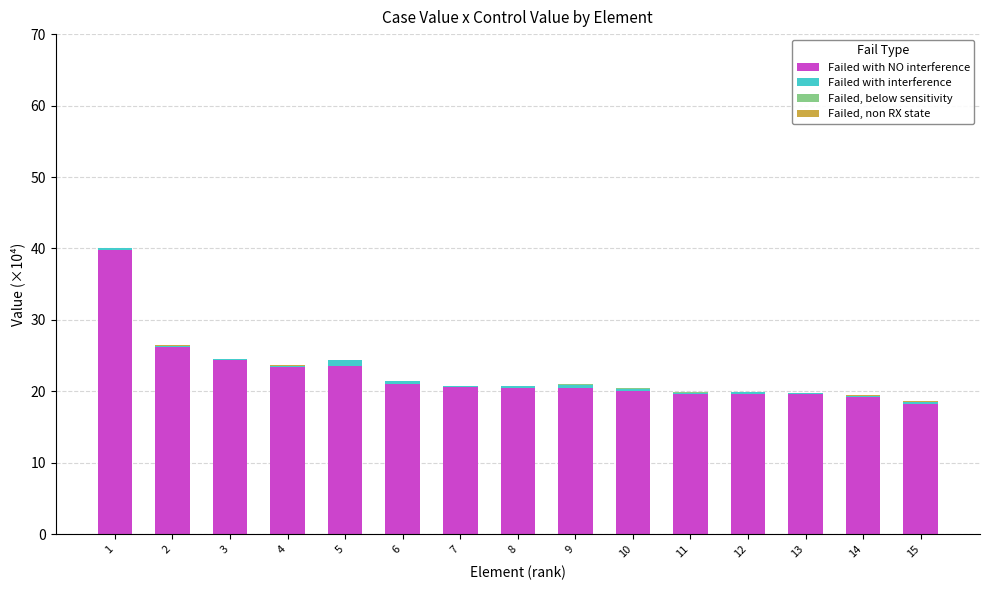

The value of Failed with NO interference at 12 is 19.7. True or false?

True